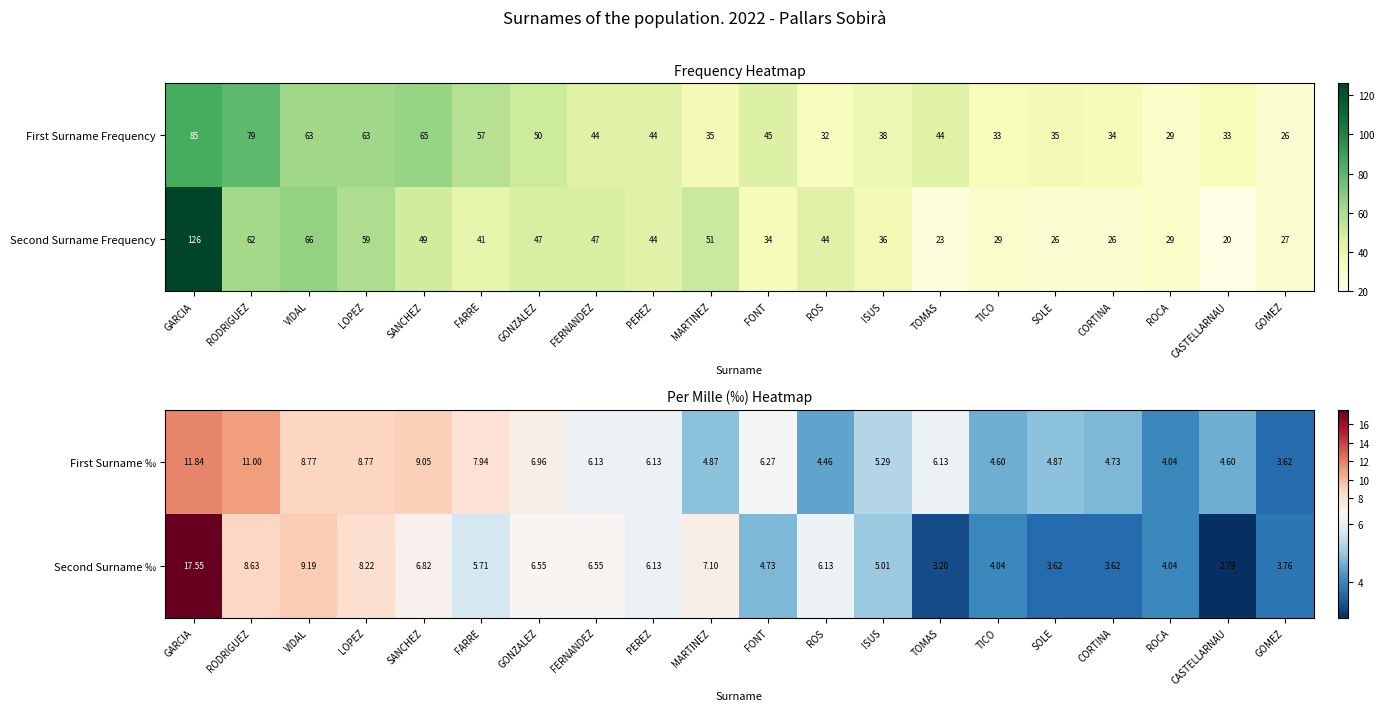

Which category has the lowest value in the First Surname ‰ series?

GOMEZ